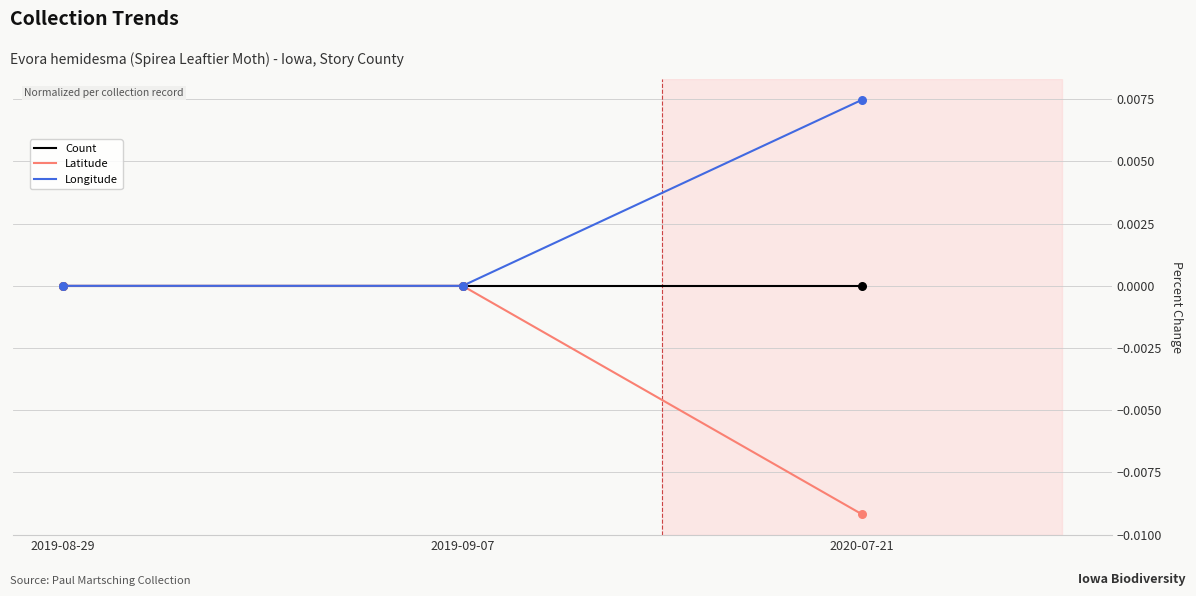

What are all the series names shown in the legend?

Count, Latitude, Longitude